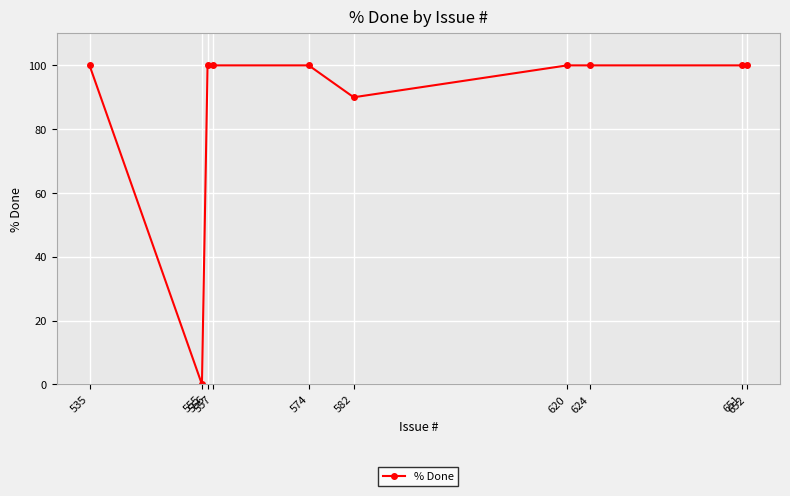

Rank the categories by value from highest to lowest.

652, 651, 624, 620, 574, 557, 556, 535, 582, 555